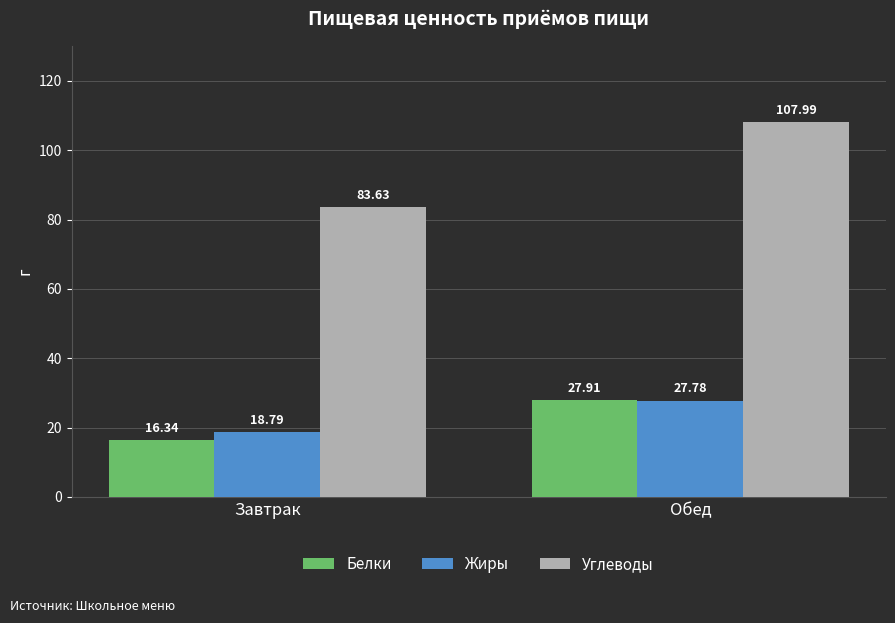

What is the sum of the Жиры values at Обед and Завтрак?

46.6